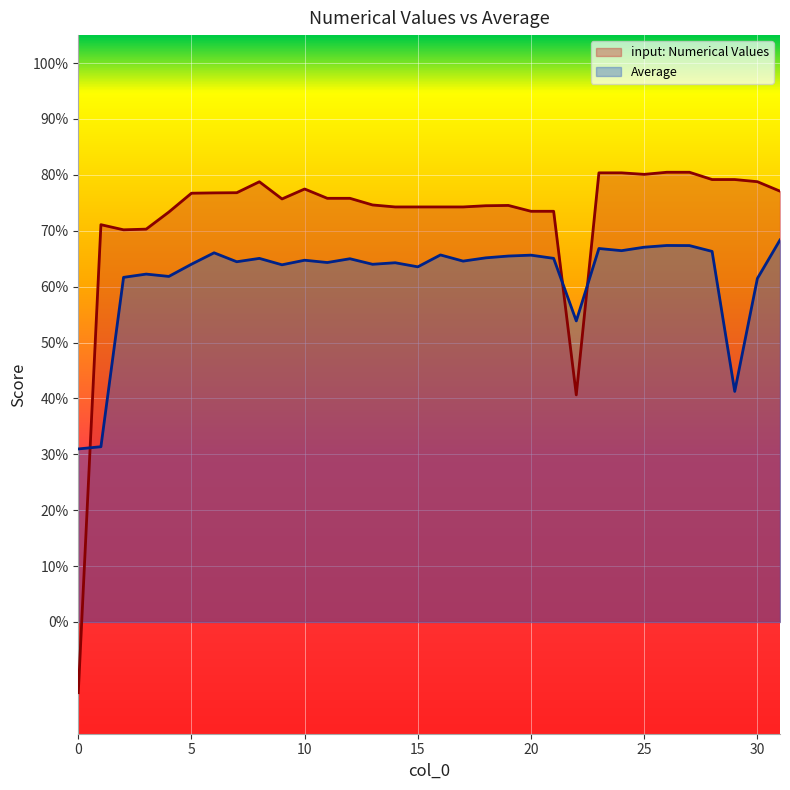

What is the value of the input: Numerical Values point at the 21st from the left?

0.7